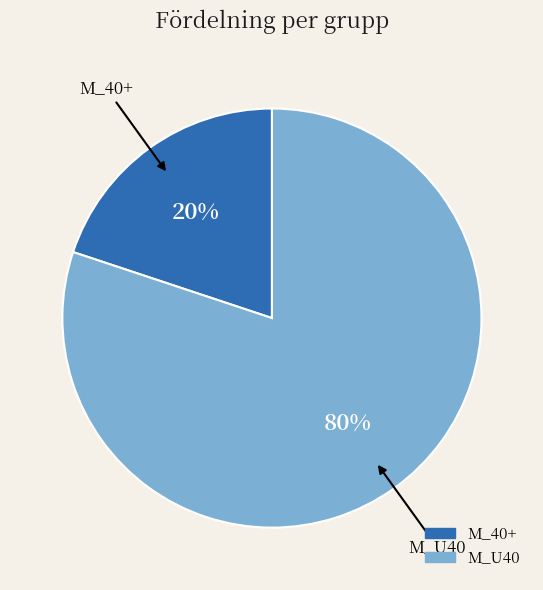

To the nearest percent, what is the difference between the largest and smallest slice percentages?

60%